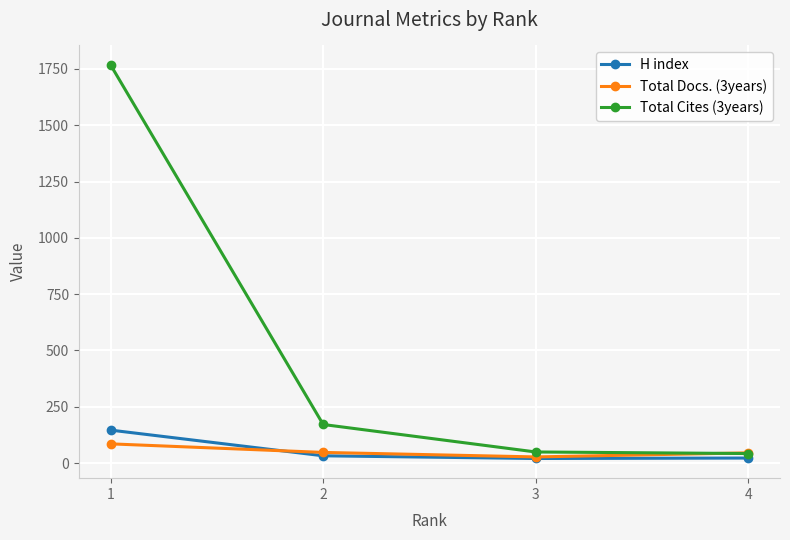

Which series has the largest total across all categories?

Total Cites (3years)